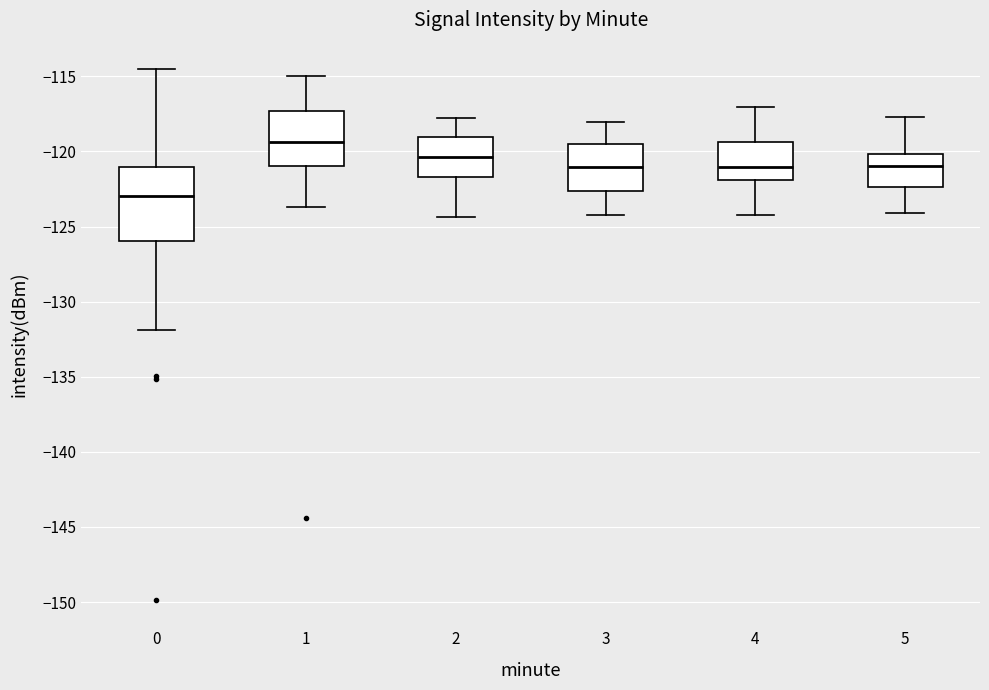

Reading left to right, transcribe this box plot: for each box, give where its median line is, the range the box spans, and where its two whiskers end, as read against the y-axis. The values are not printed on the chart, so give them approximately, as read against the axis.

0: median -123.0, box -126.0 to -121.0, whiskers -132.0 to -114.5
1: median -119.5, box -121.0 to -117.5, whiskers -123.5 to -115.0
2: median -120.5, box -121.5 to -119.0, whiskers -124.5 to -118.0
3: median -121.0, box -122.5 to -119.5, whiskers -124.0 to -118.0
4: median -121.0, box -122.0 to -119.5, whiskers -124.0 to -117.0
5: median -121.0, box -122.5 to -120.0, whiskers -124.0 to -117.5